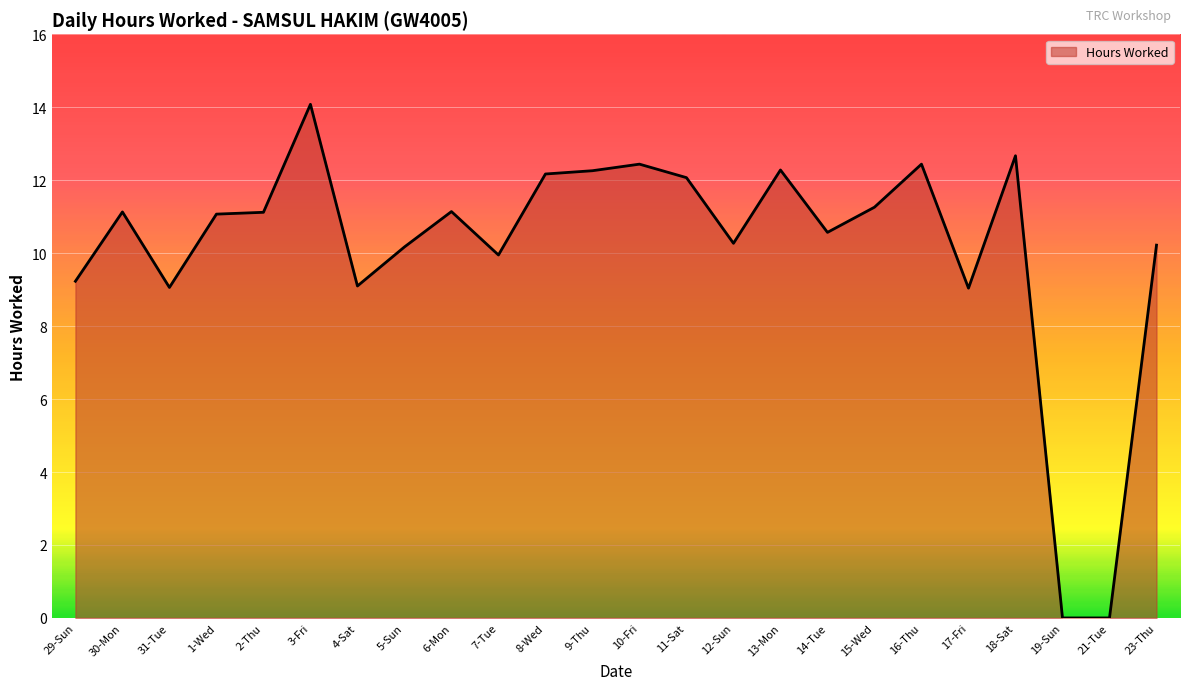

Does the chart have visible grid lines?

Yes